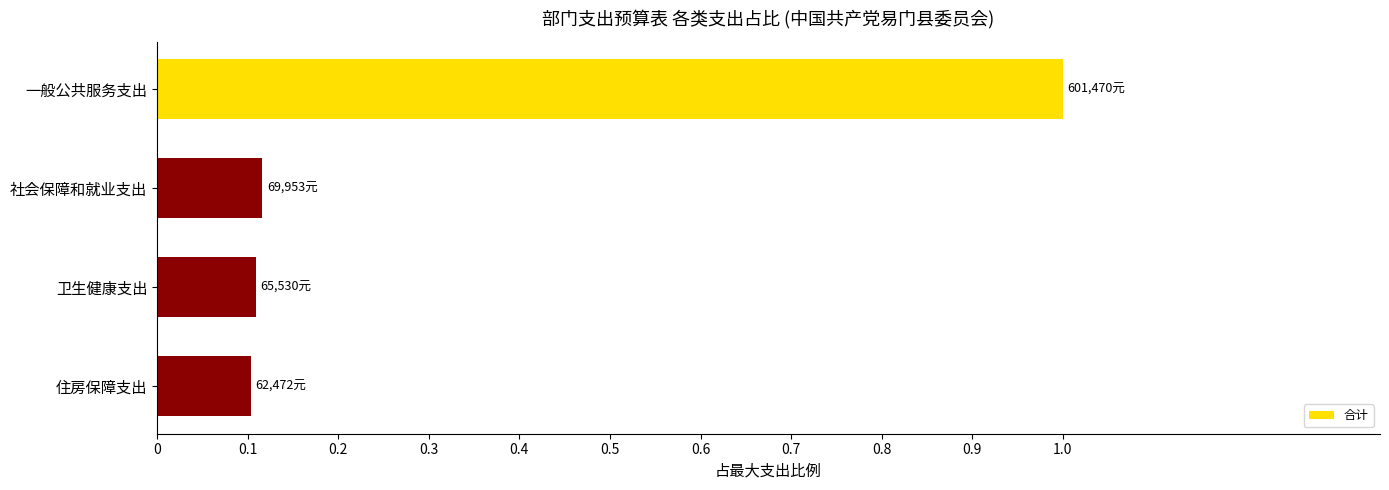

What is the greatest value displayed?

1.0